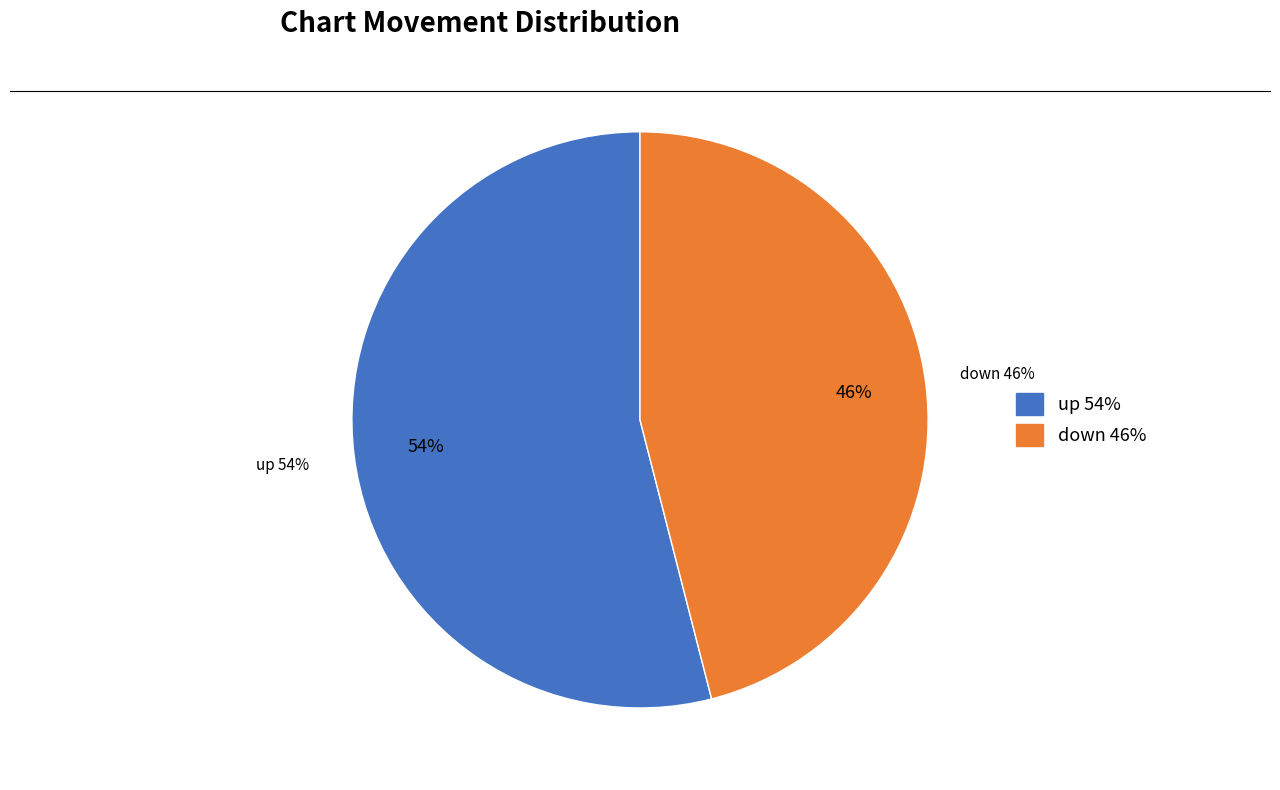

To the nearest percent, what is the average slice percentage?

50%